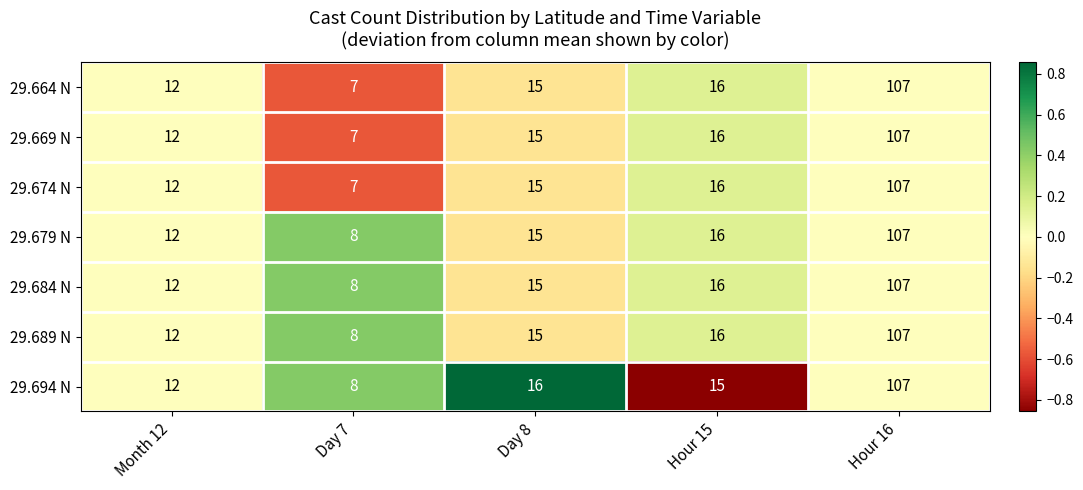

At which label is 29.669 N closest to 57?

Hour 15